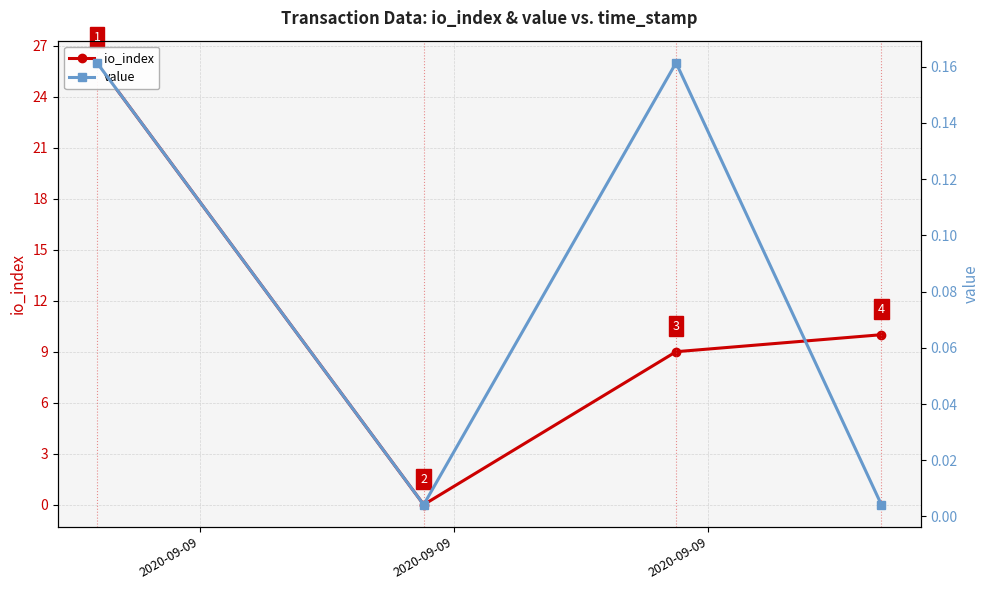

What is the maximum value shown in the chart?

26.0